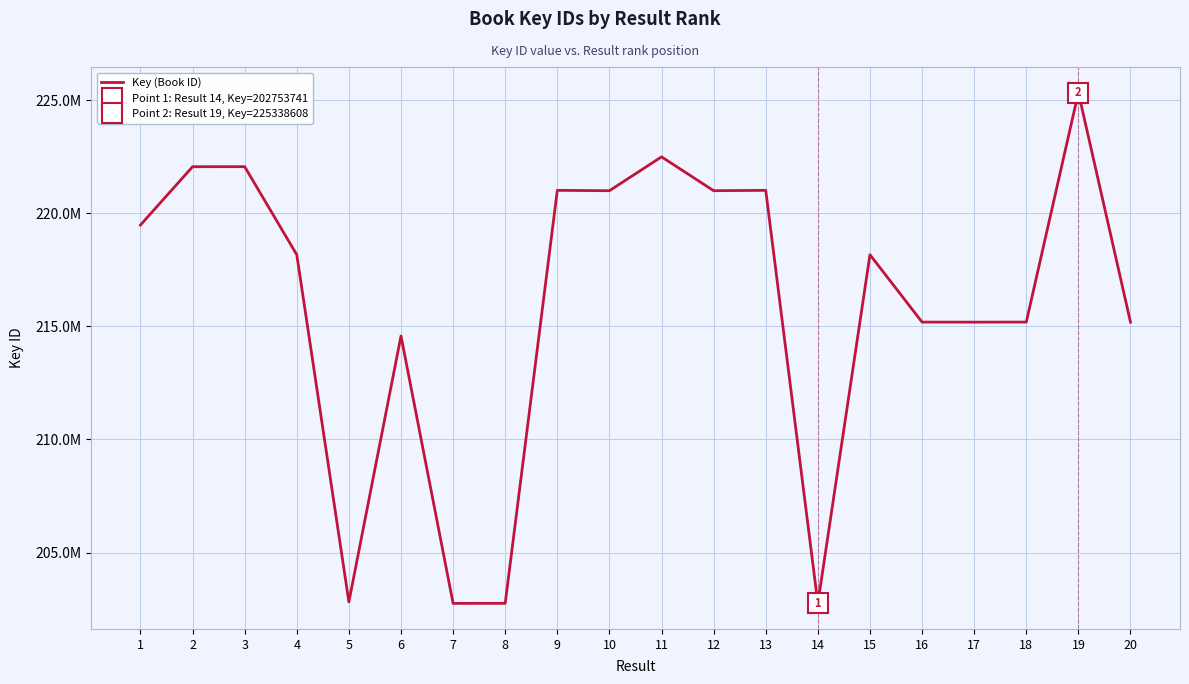

What is the approximate value at 9?

221015094